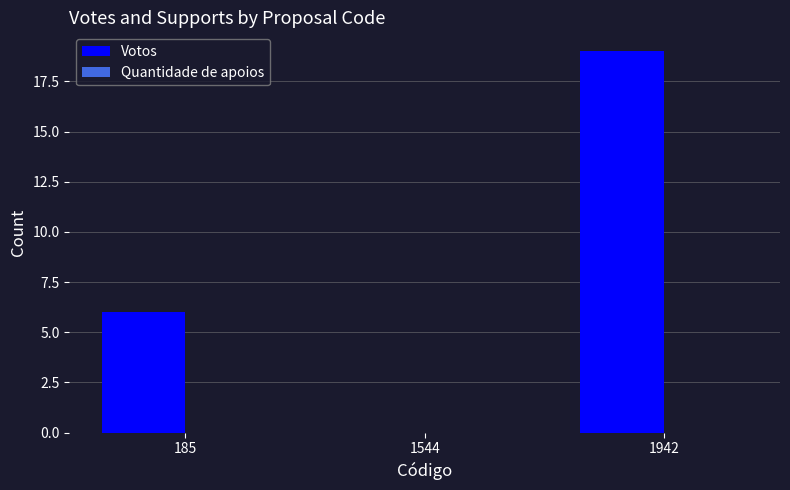

How many data points does each series have?

3